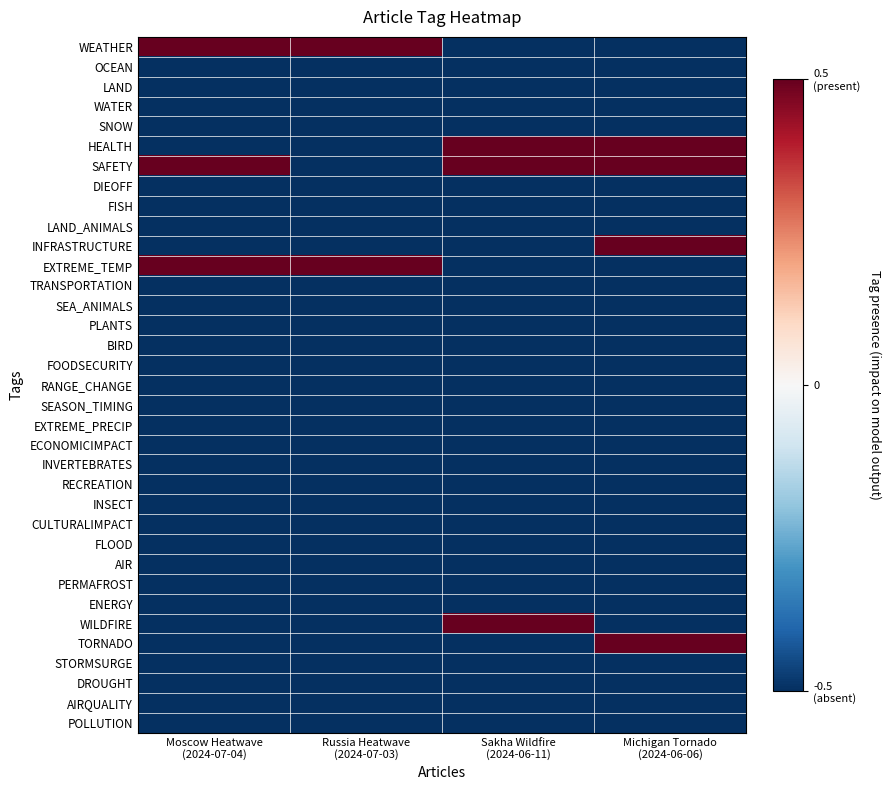

Which series has the largest total across all categories?

SAFETY